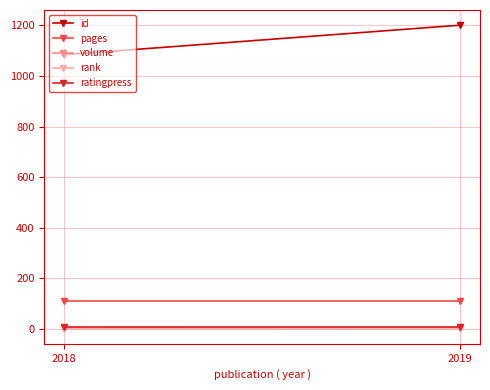

At which label does volume reach its peak?

2019